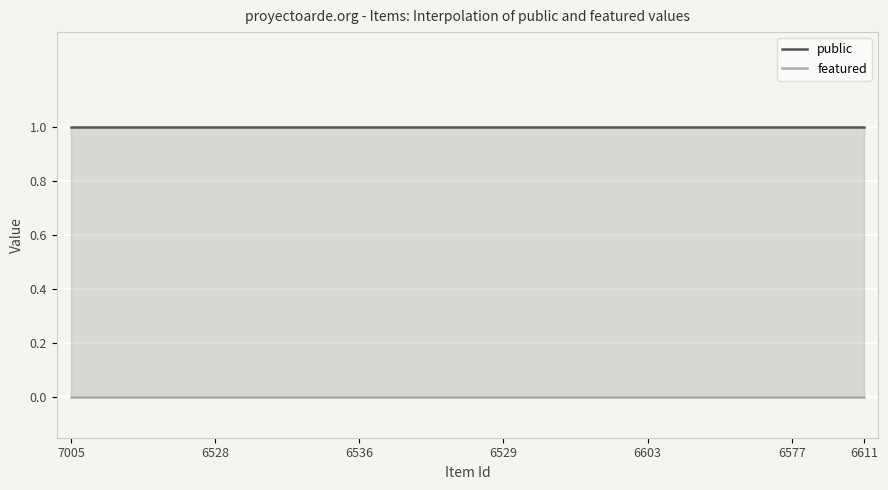

What is the spread (max minus min) of values at 6603?

1